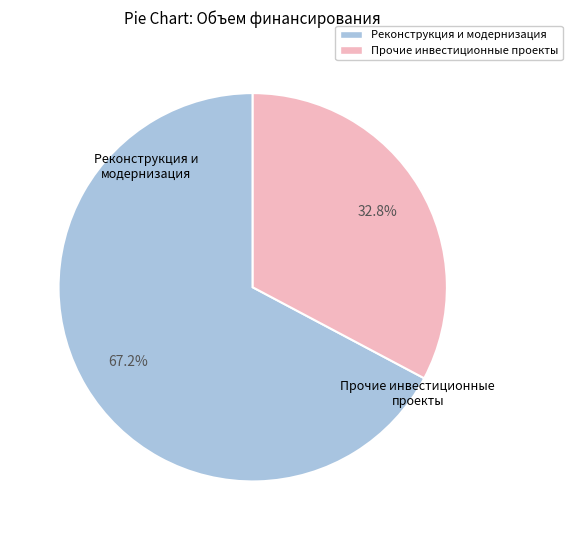

Rank the categories by value from lowest to highest.

Прочие инвестиционные проекты, Реконструкция и модернизация